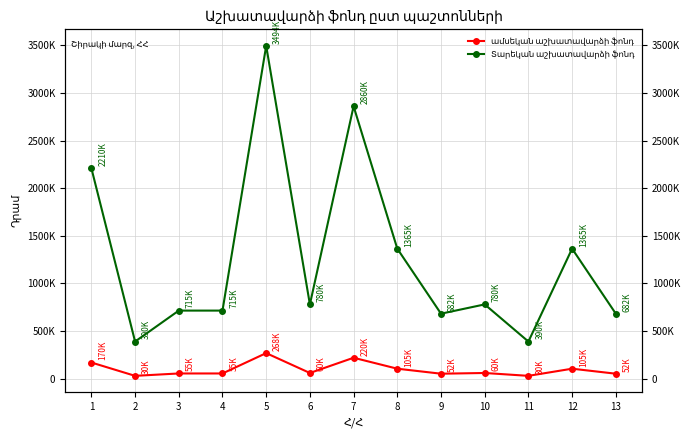

What is the sum of all Տարեկան աշխատավարձի ֆոնդ values?

16429400